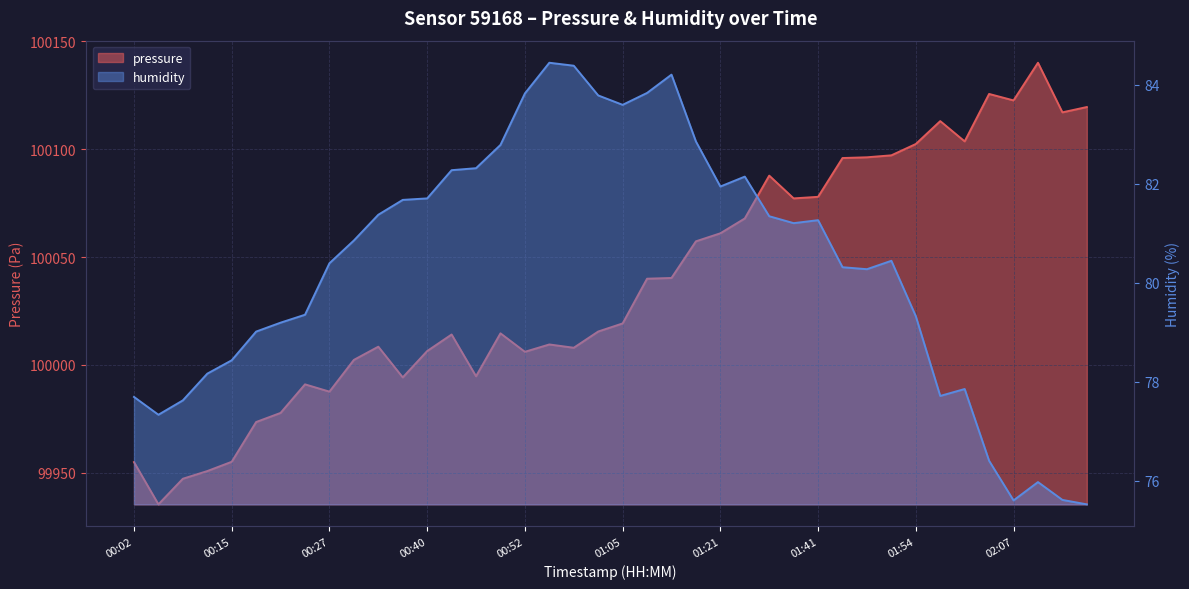

At how many categories does at least one series exceed 97368?

40